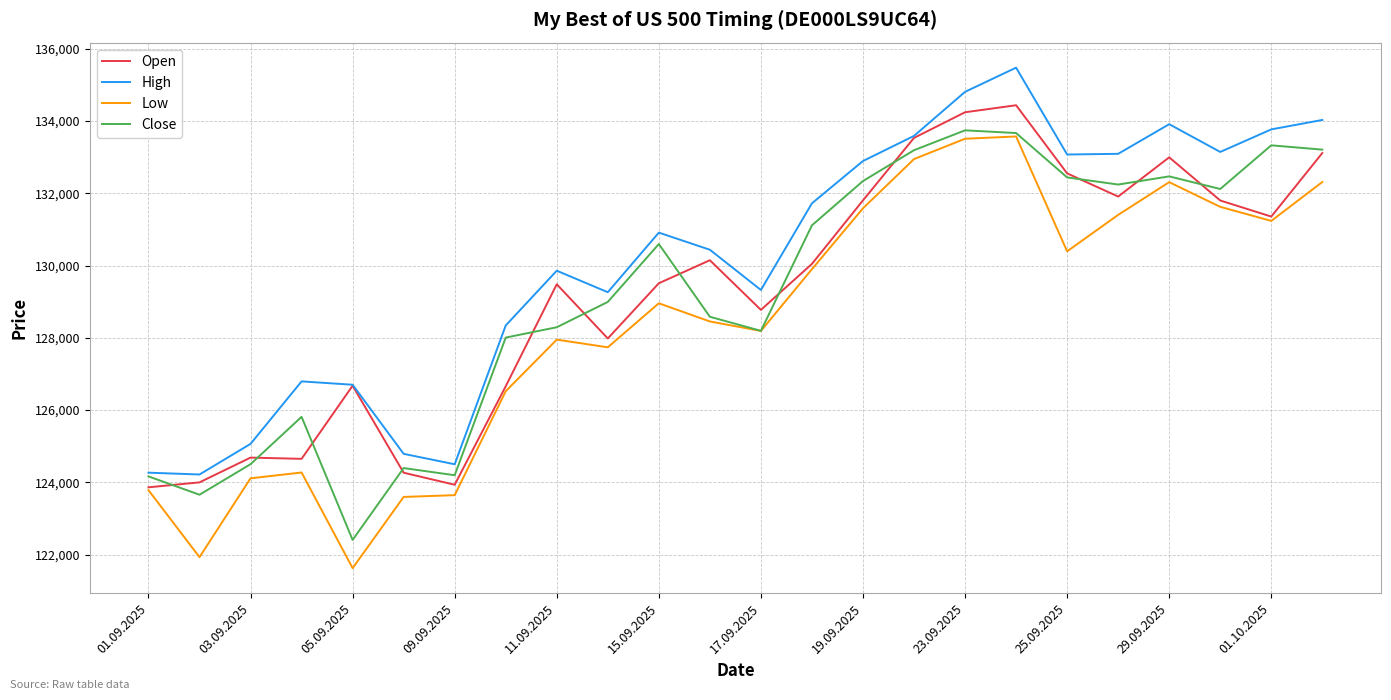

True or false: High and Low intersect in this chart.

False